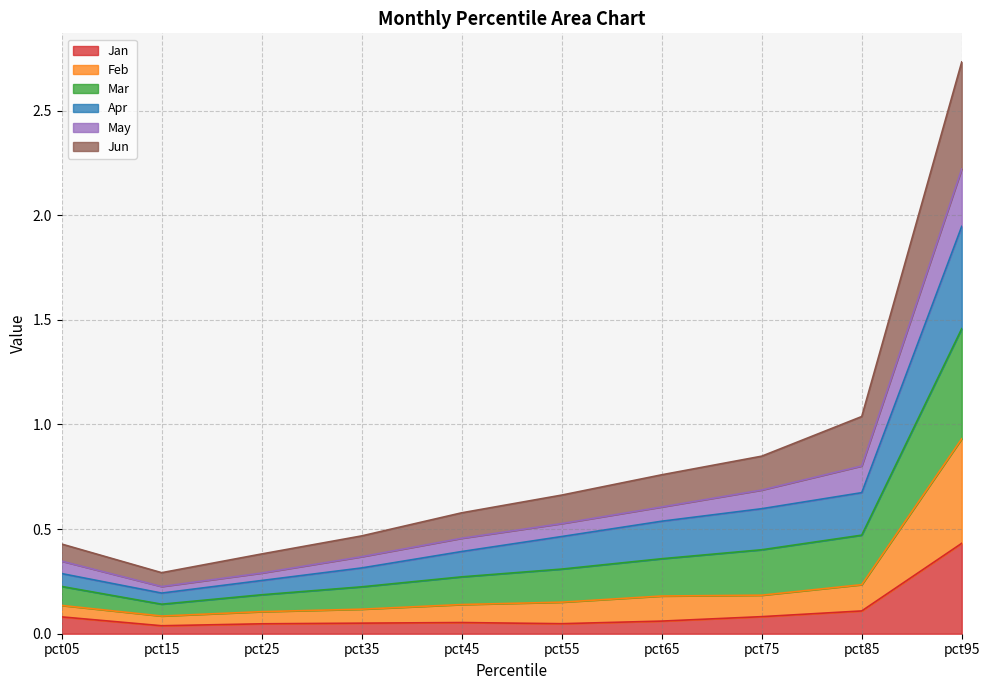

What value does the Jan series have at pct95?

0.4